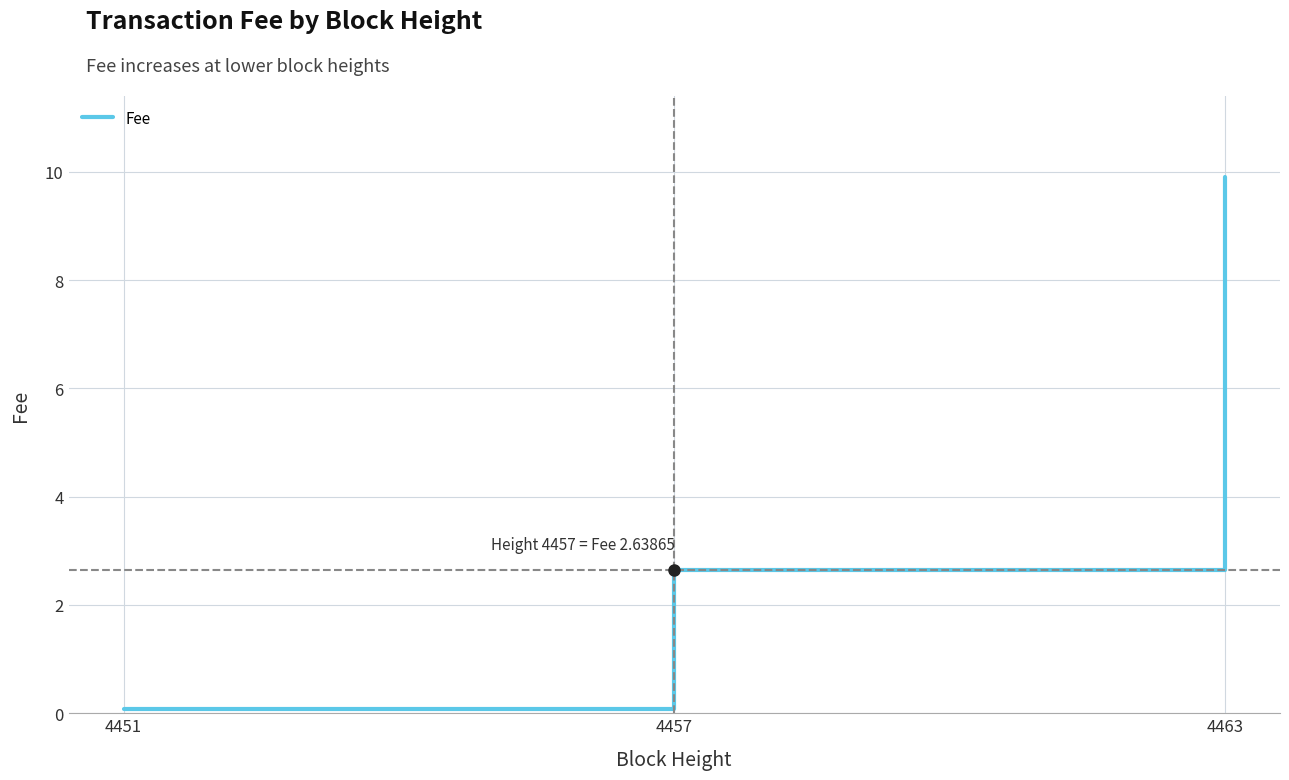

What is the average value?

4.2